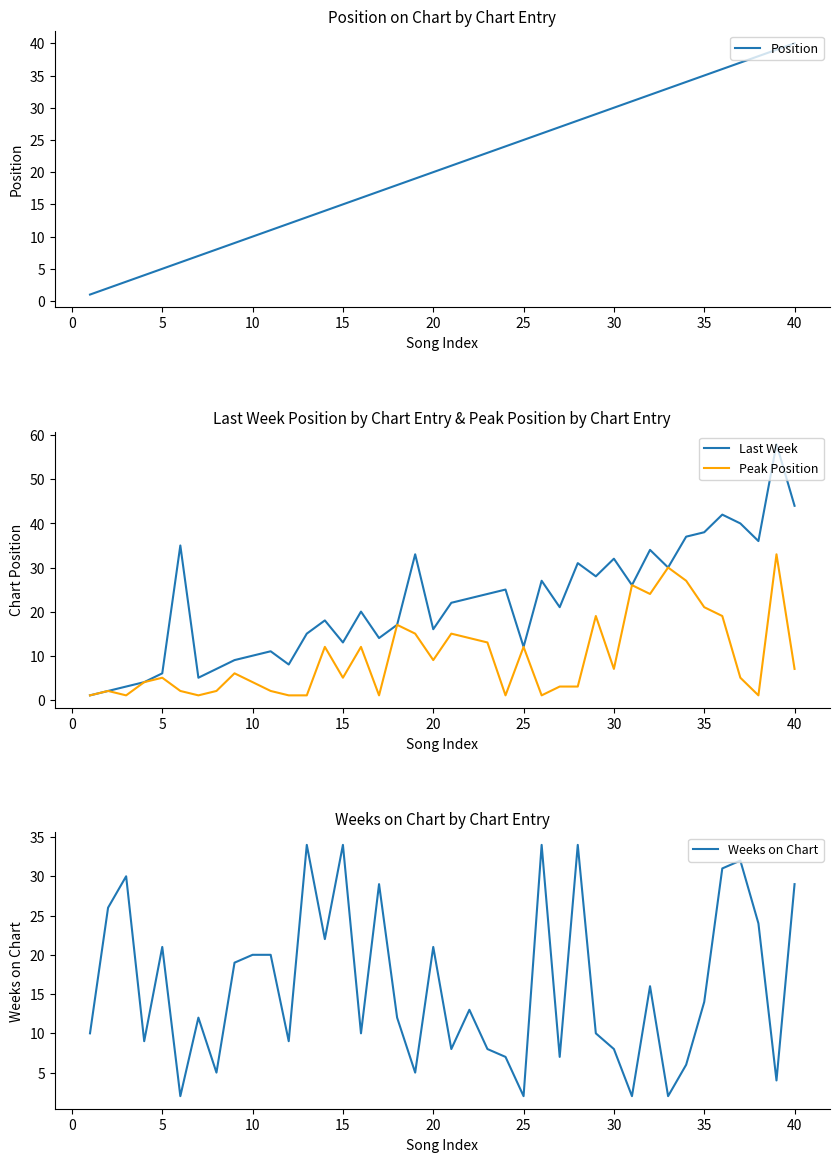

How many lines are shown in the chart?

4